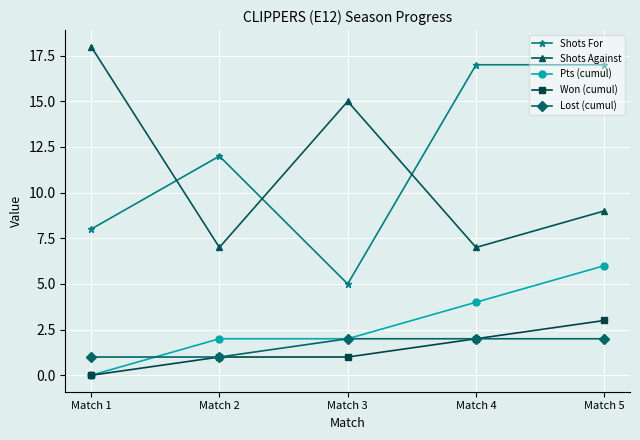

At Match 5, list the series in order from smallest to largest.

Lost (cumul), Won (cumul), Pts (cumul), Shots Against, Shots For